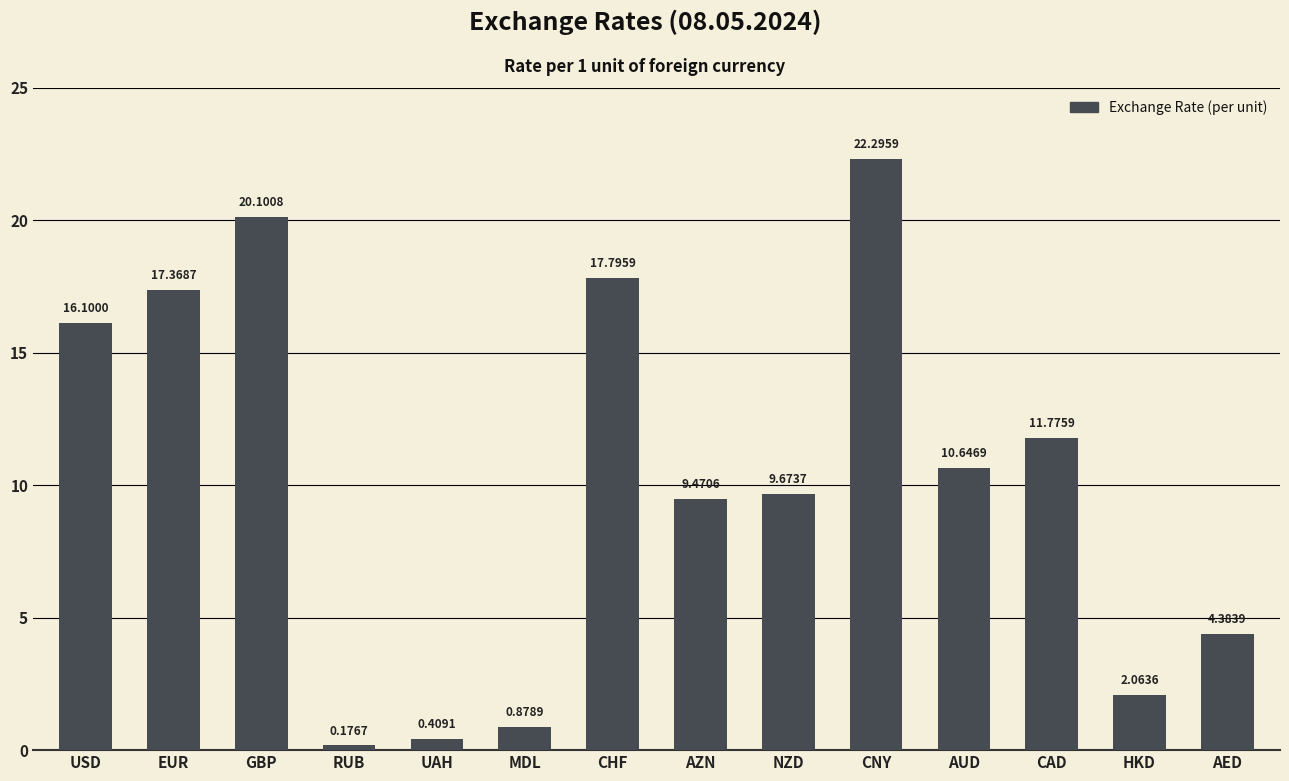

How many bars are there in total?

14